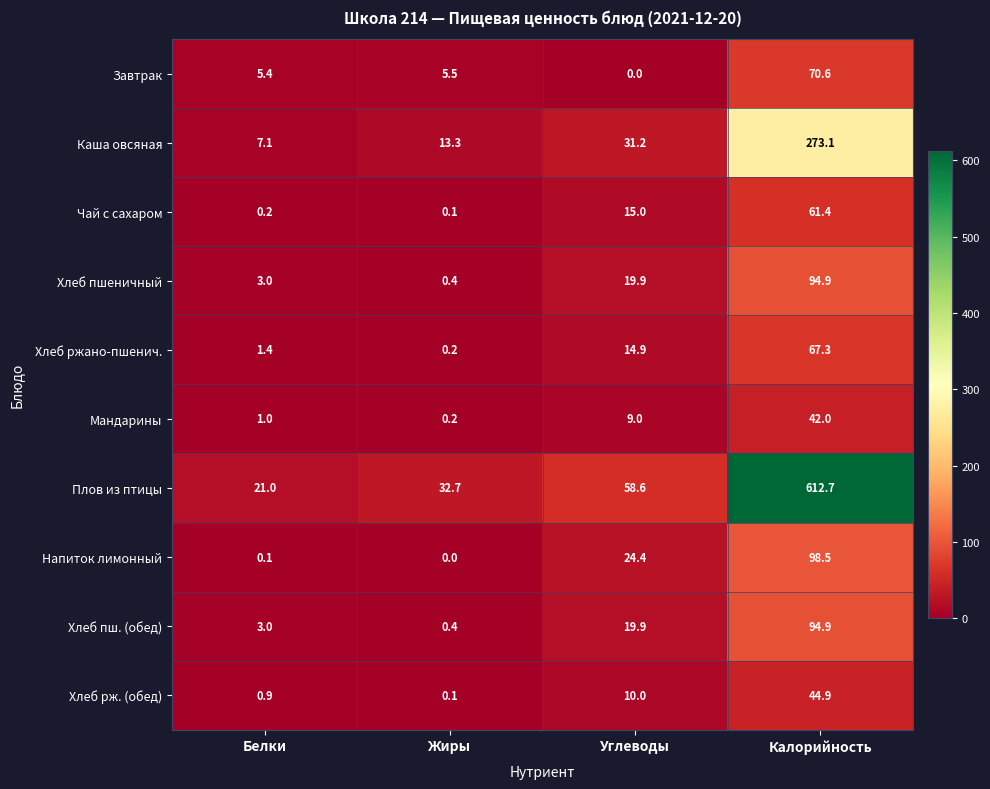

Is it true that Хлеб ржано-пшенич. equals 1.4 at Белки?

True